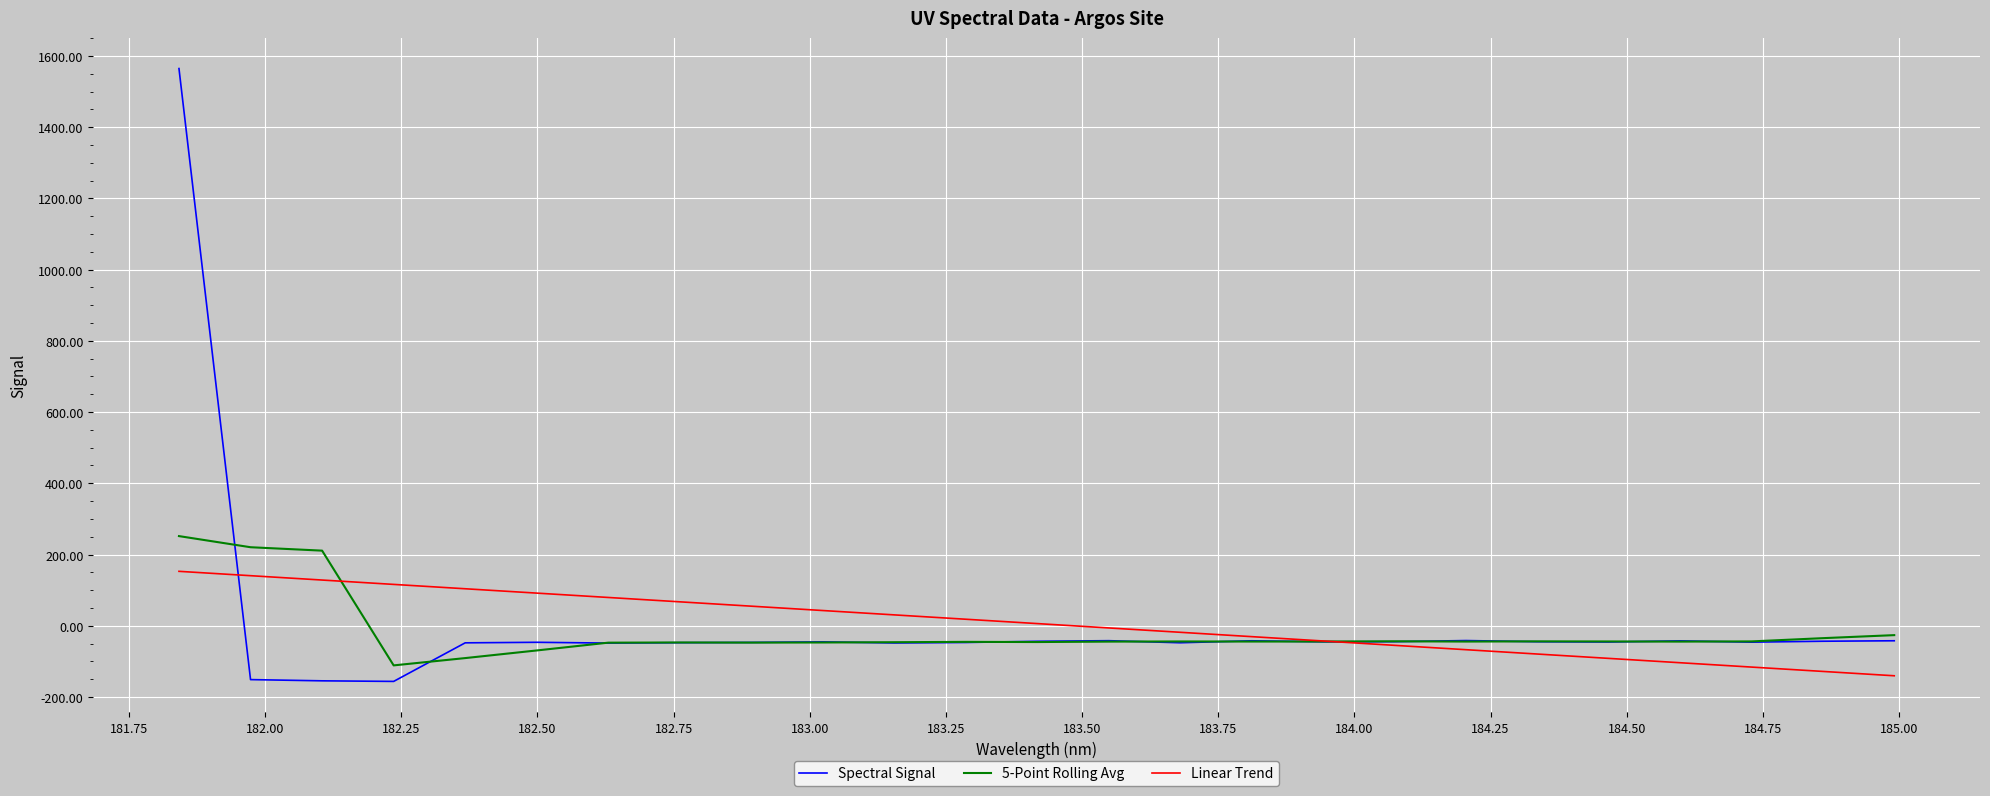

List the series in order of their peak value, highest first.

Spectral Signal, 5-Point Rolling Avg, Linear Trend